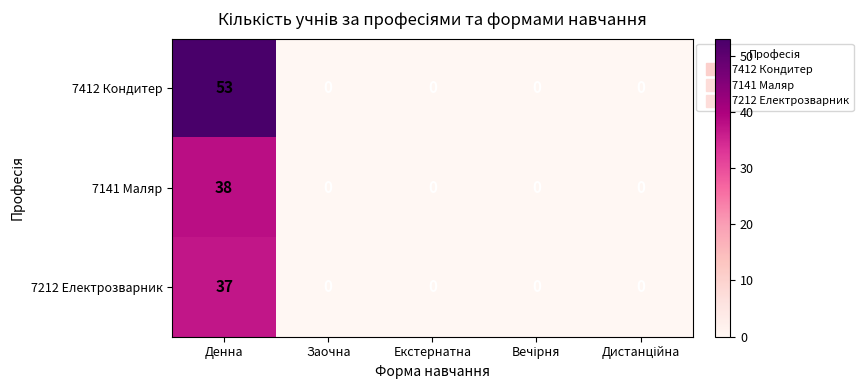

At how many categories does at least one series exceed 48?

1